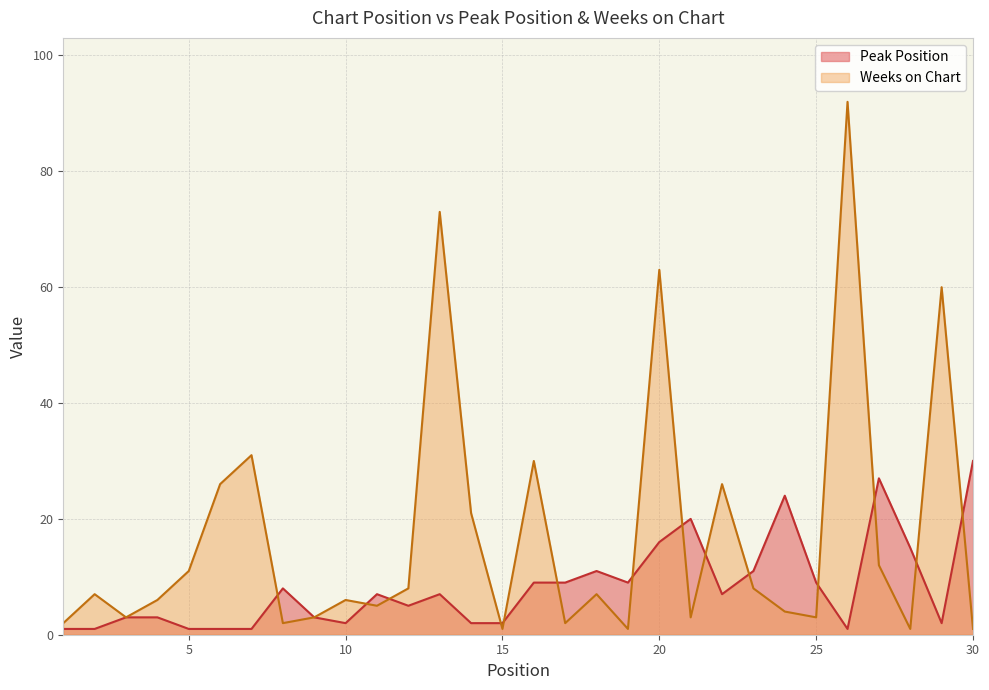

What is the sum of all Weeks on Chart values?

518